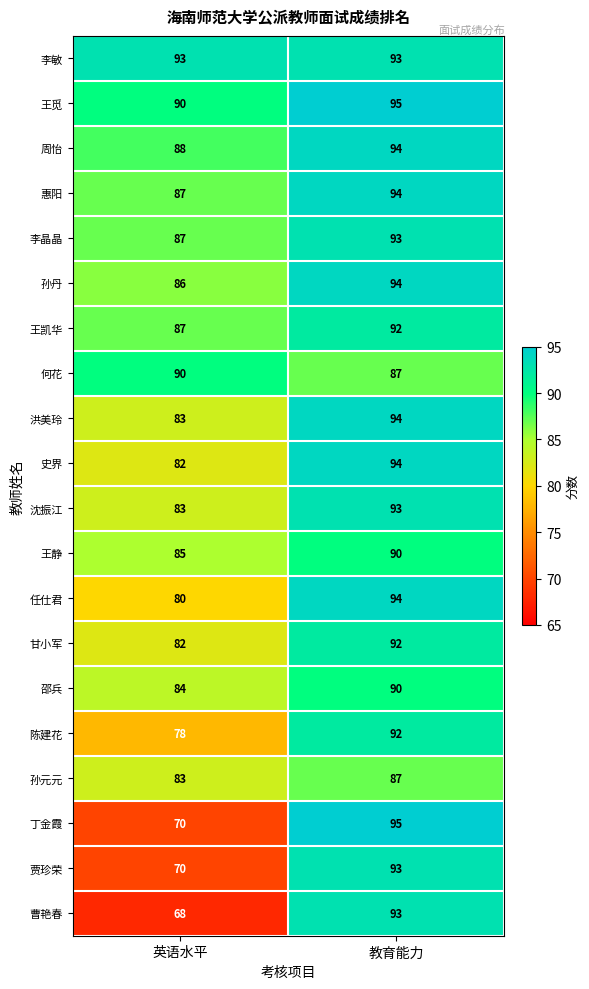

What value does the 洪美玲 series have at 英语水平, to the nearest 10?

80